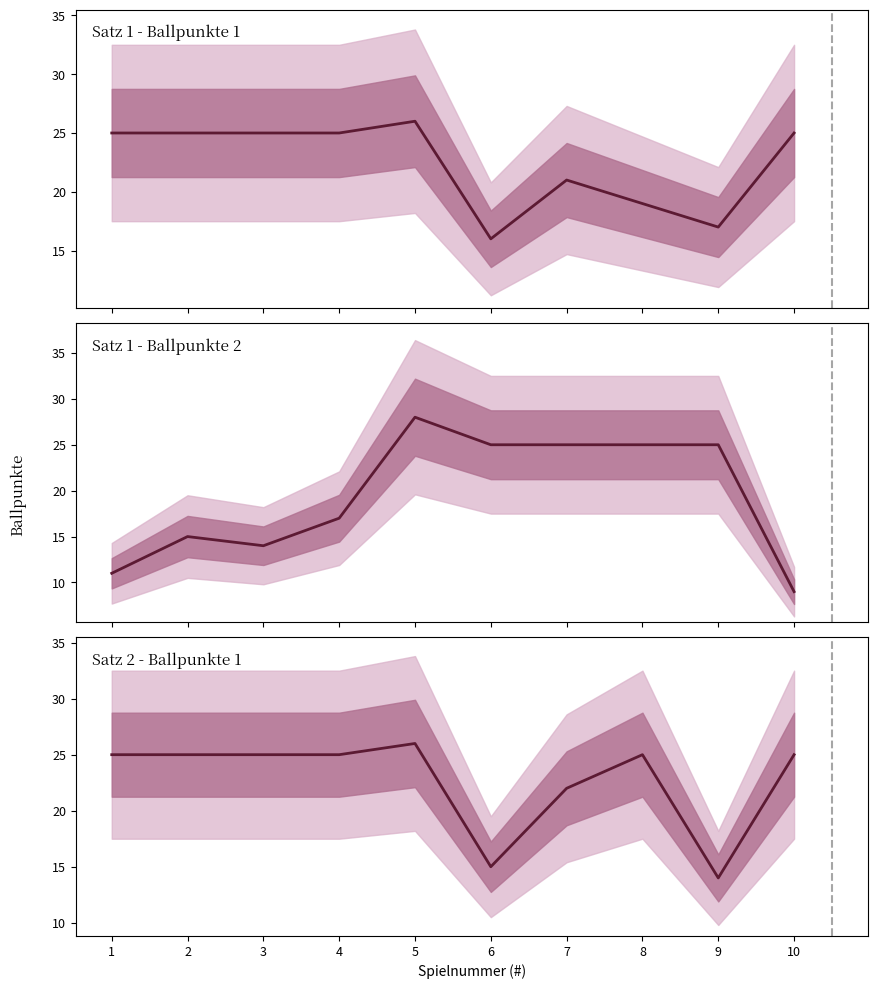

Which series has the largest total across all categories?

Satz 2 - Ballpunkte 1